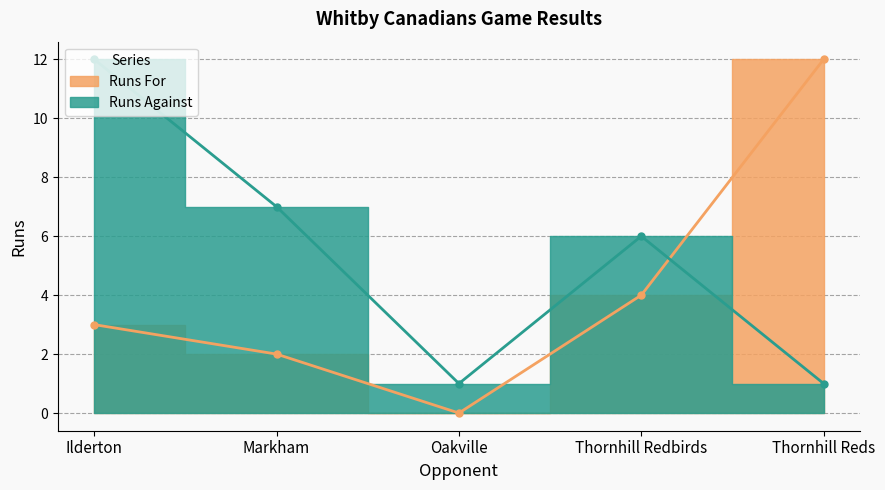

How many interior local valleys does the Runs Against series have?

1